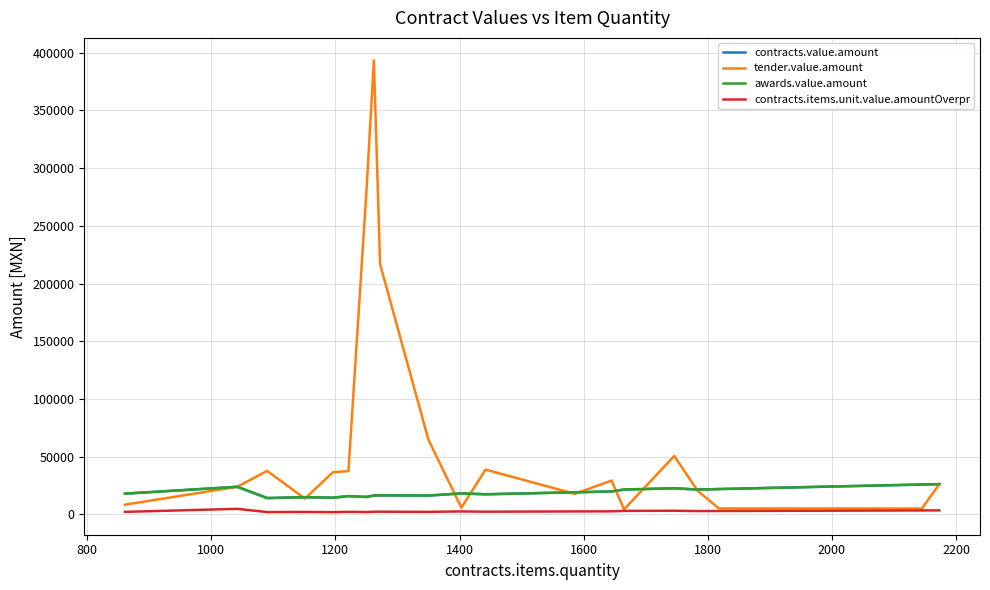

Is this an area chart (filled region under the line)?

No